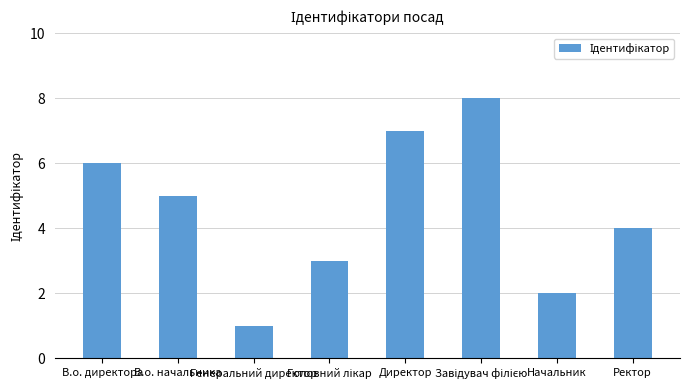

What is the greatest value displayed?

8